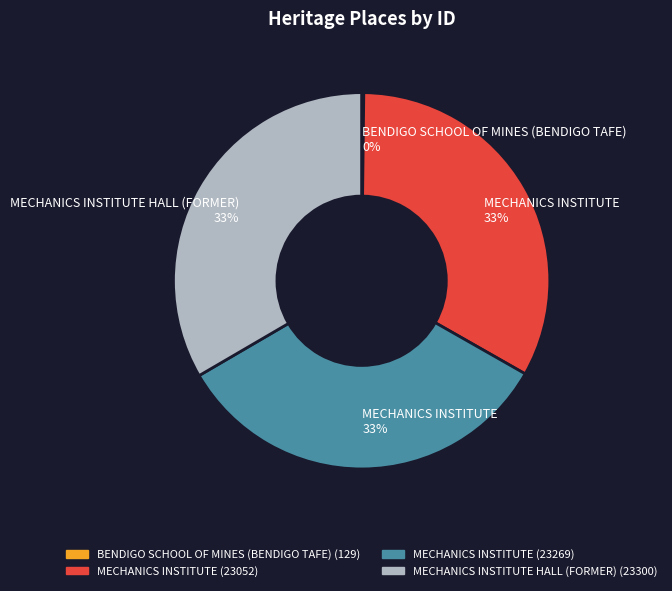

To the nearest percent, what is the average slice percentage?

25%